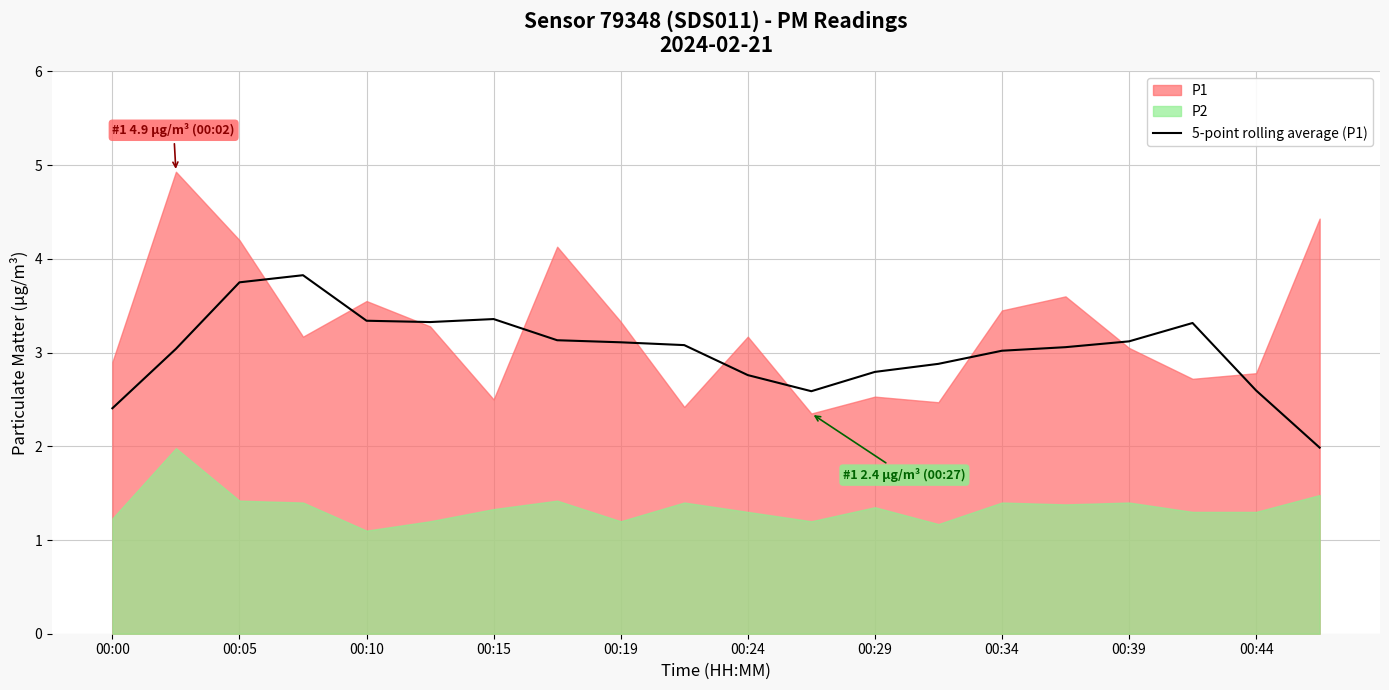

True or false: 5-point rolling average (P1) has a value of 3.3 at 00:10.

True